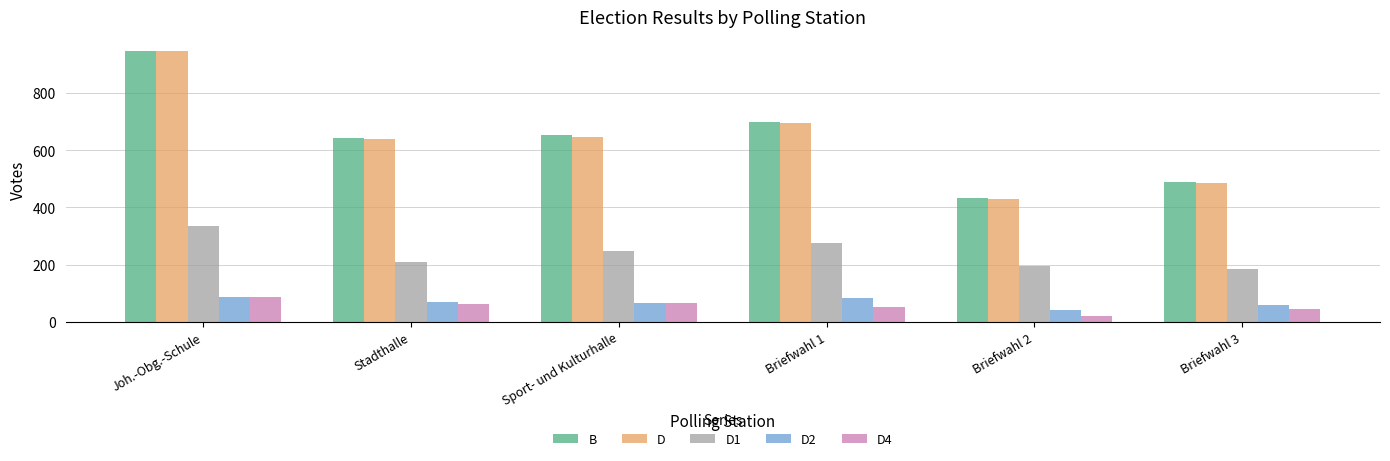

What is the smallest value displayed?

21